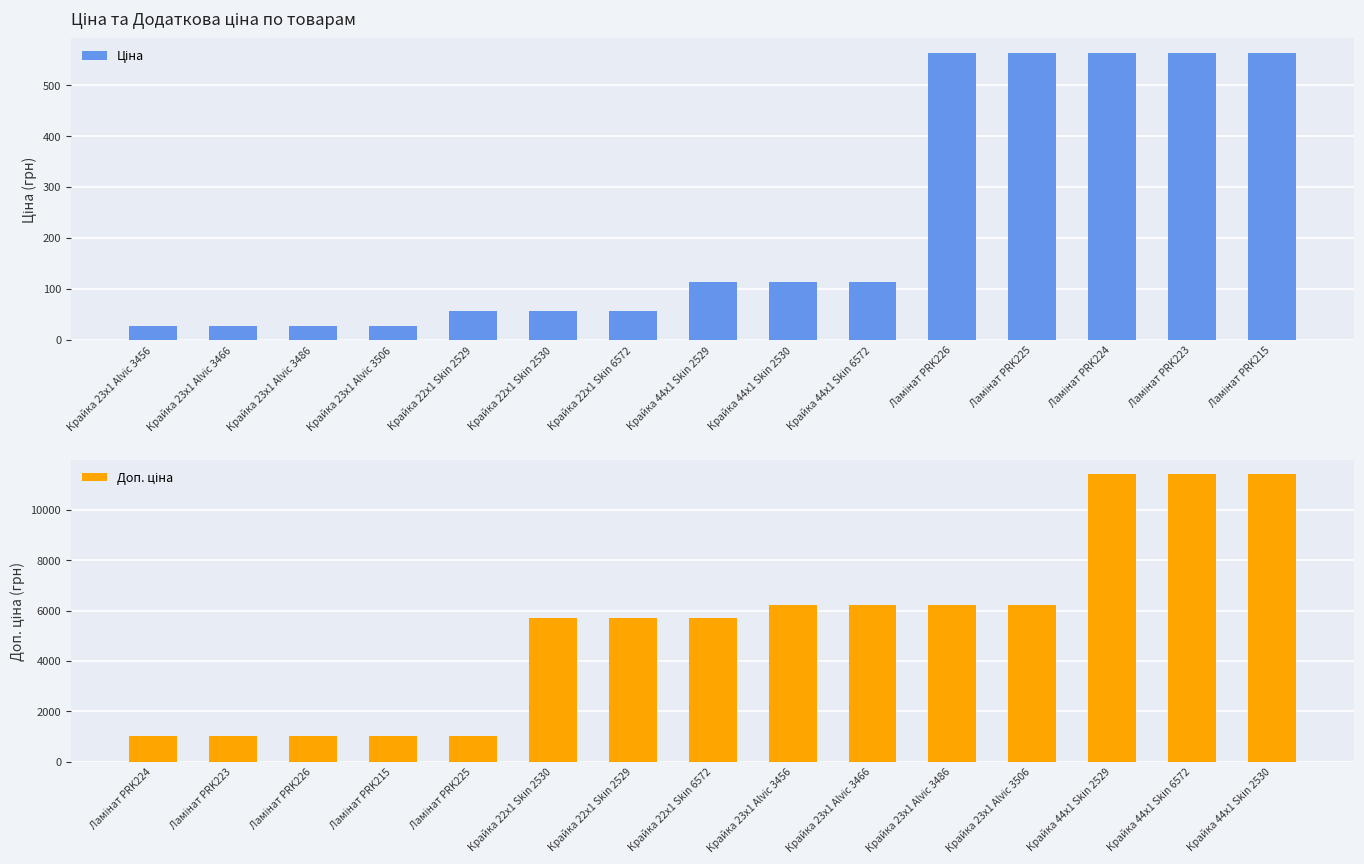

What is the difference between the Ціна values at Крайка 44x1 Skin 2530 and Крайка 23x1 Alvic 3486?

86.5